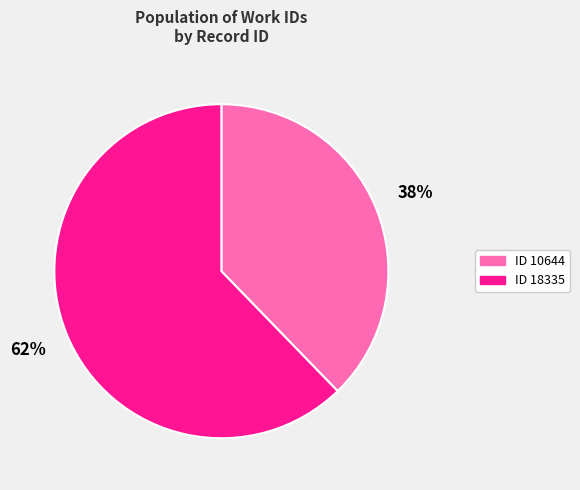

Count the number of slices in the pie.

2